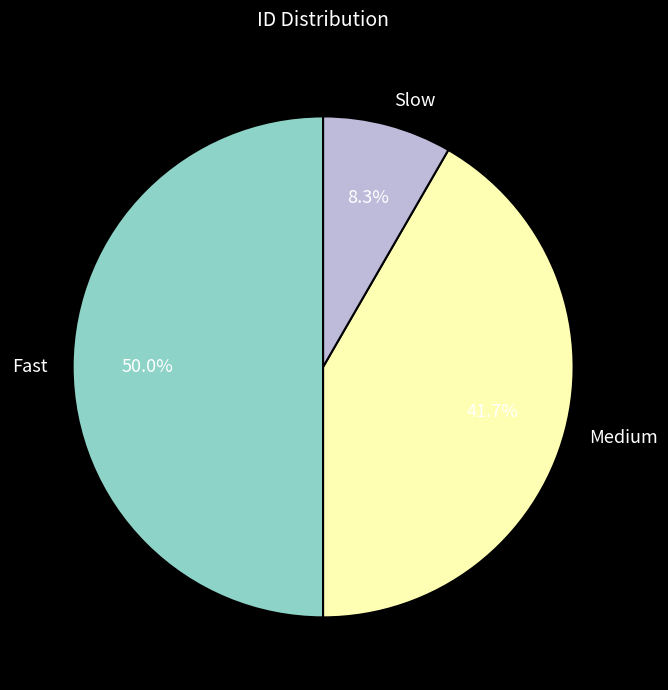

Combined, what portion of the pie is Medium and Slow?

50.0%